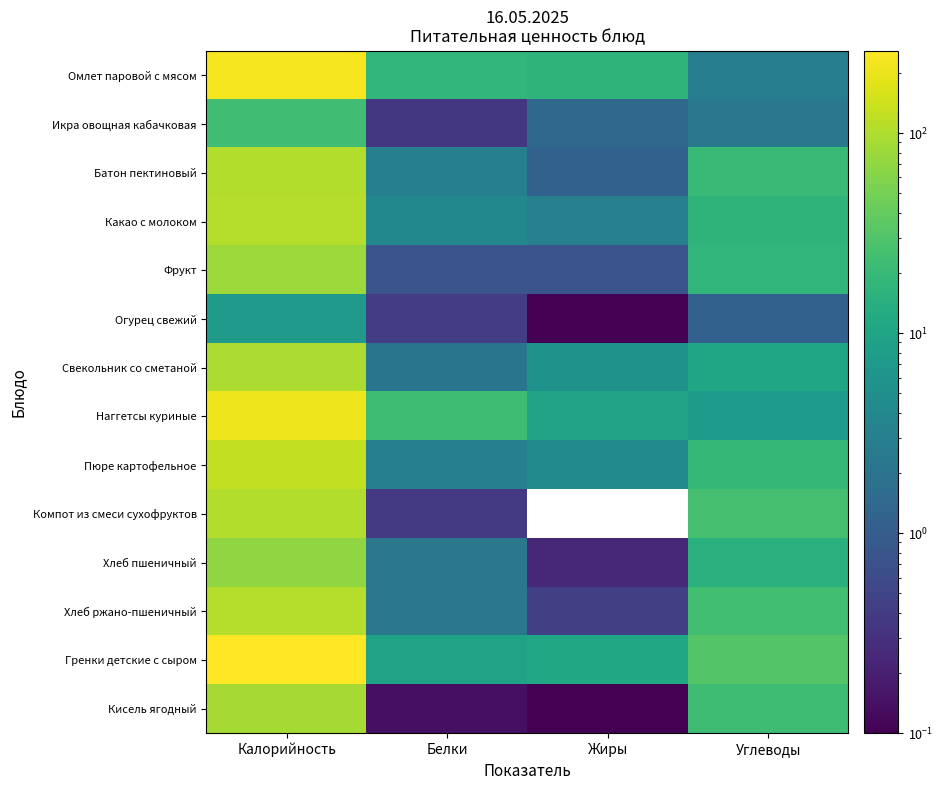

Which category has the lowest value across all series?

Жиры